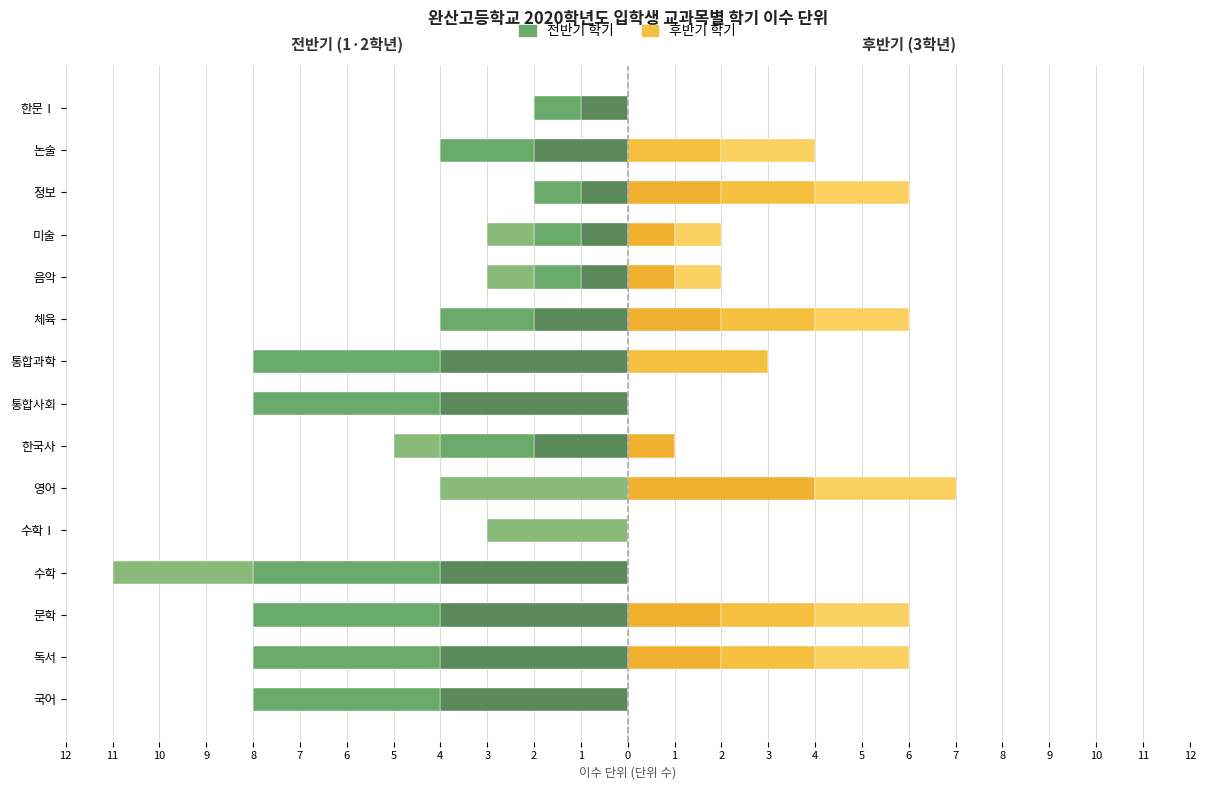

Are the bars grouped side by side (vs. stacked)?

Yes